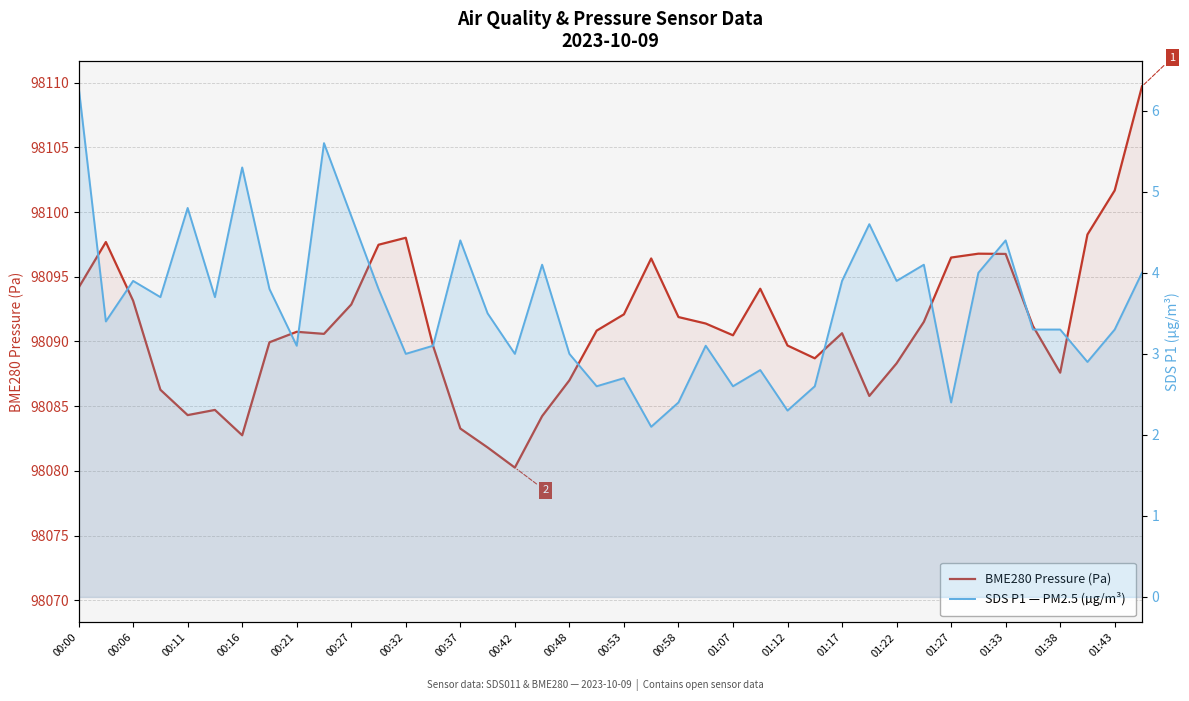

What is the average value of the BME280 Pressure (Pa) series?

98091.2